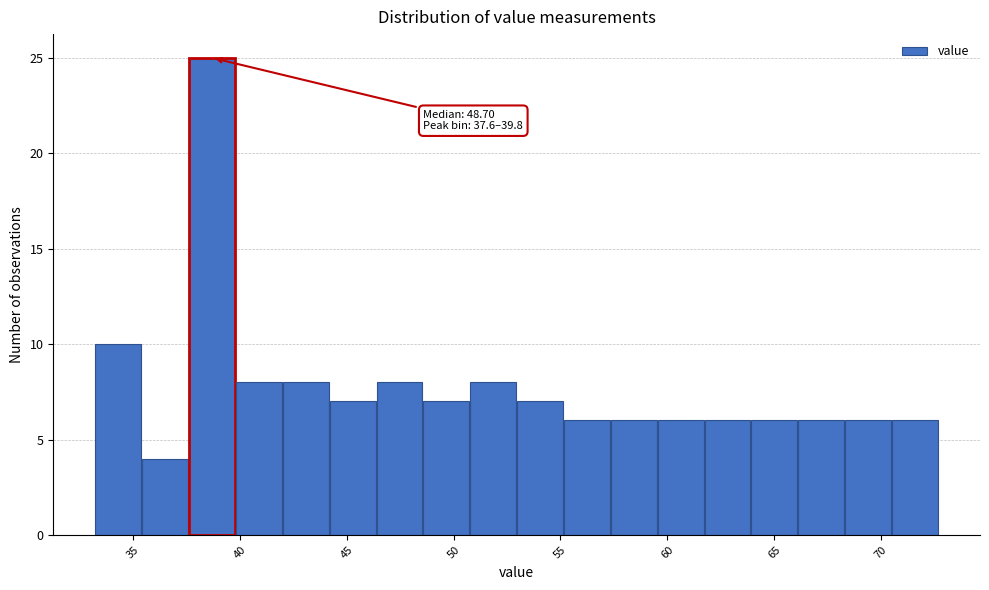

Over which range of the x-axis is the bar tallest?

37.5 to 40.0